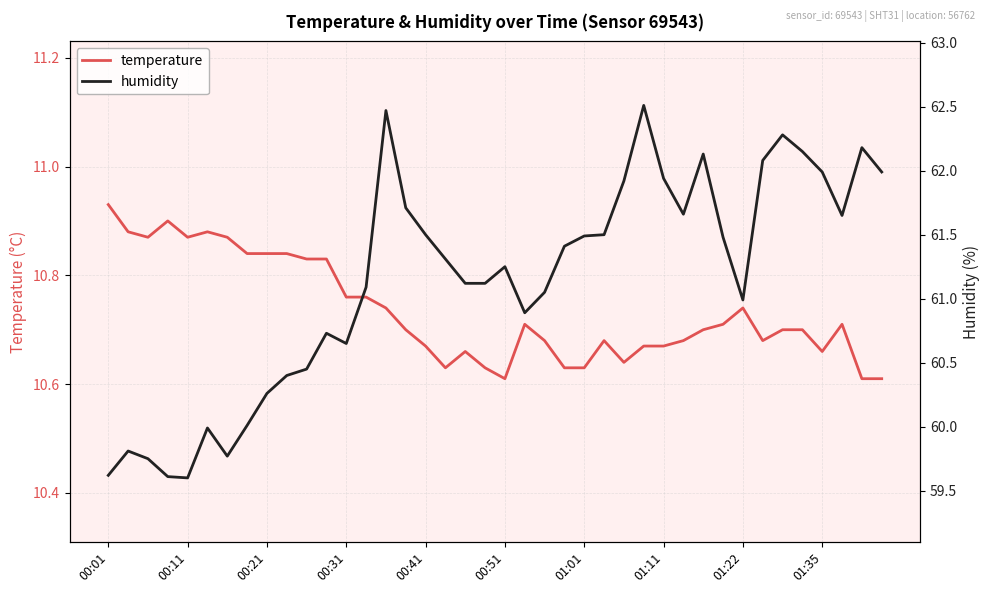

Which category has the highest value in the temperature series?

00:01